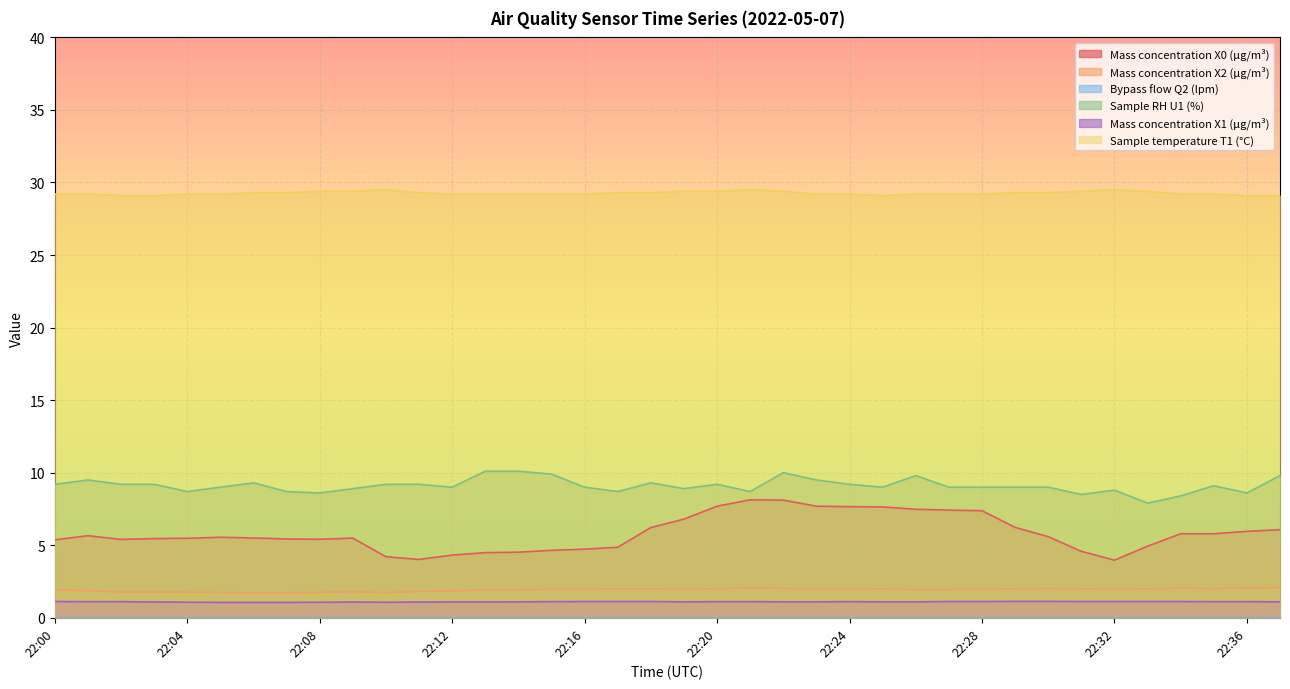

Which label corresponds to the smallest value in the chart?

22:05